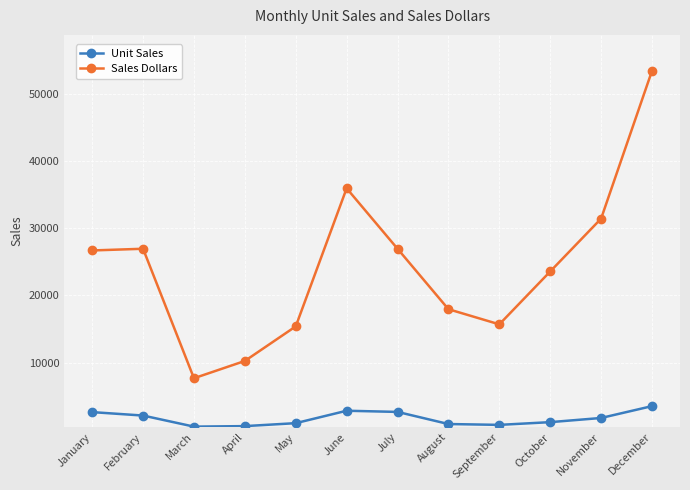

How many distinct data groups are displayed?

2